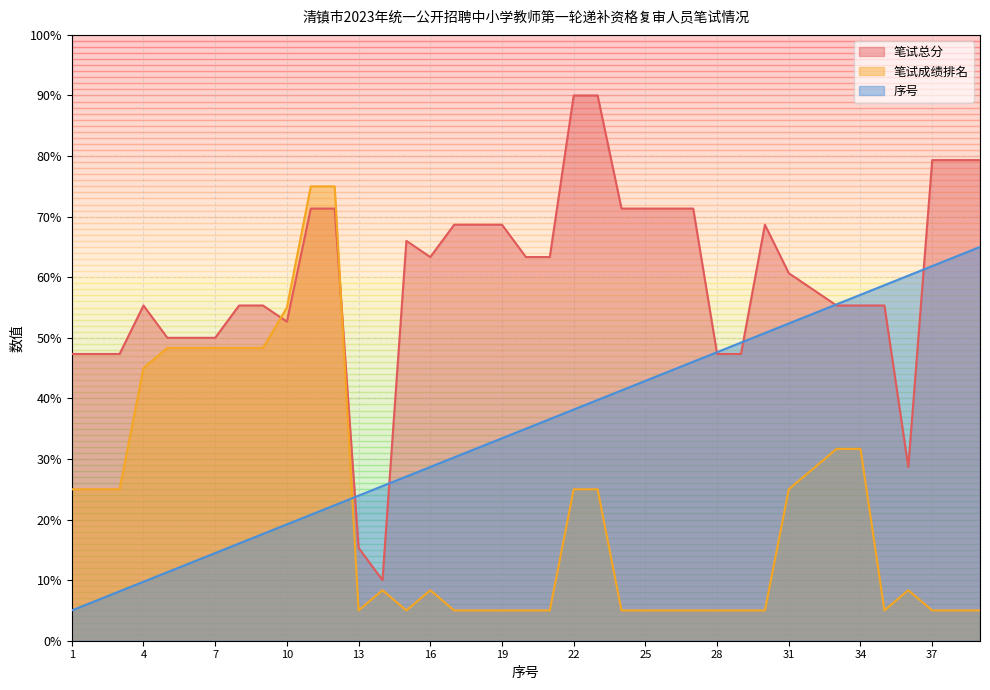

After their last crossing, which series has the higher values: 笔试总分 or 笔试成绩排名?

笔试总分